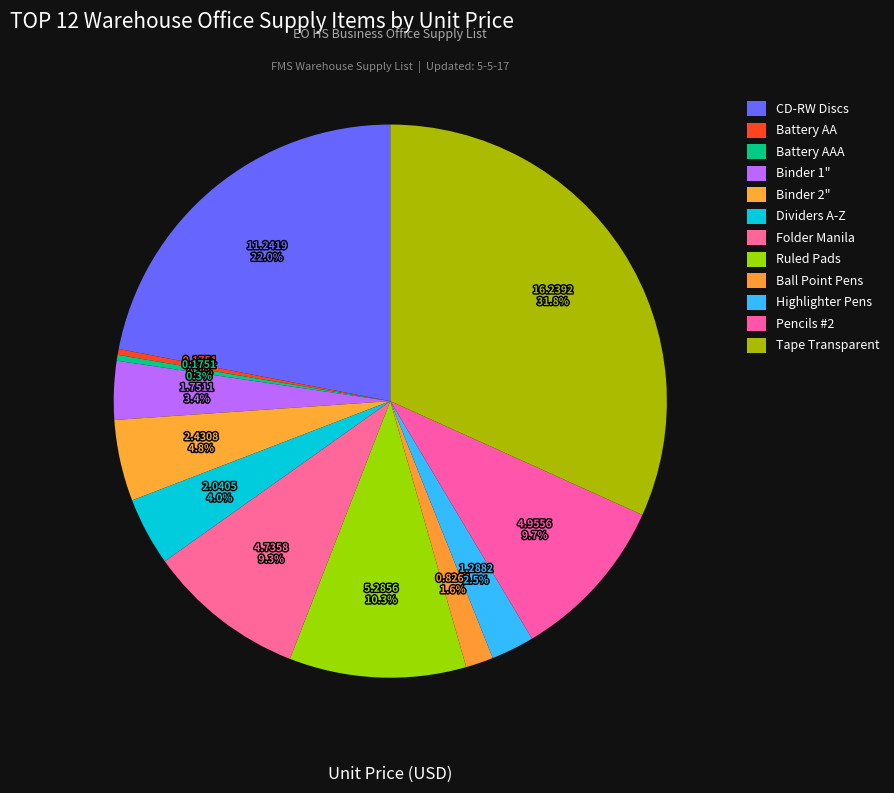

Is Folder Manila the majority of the pie?

No